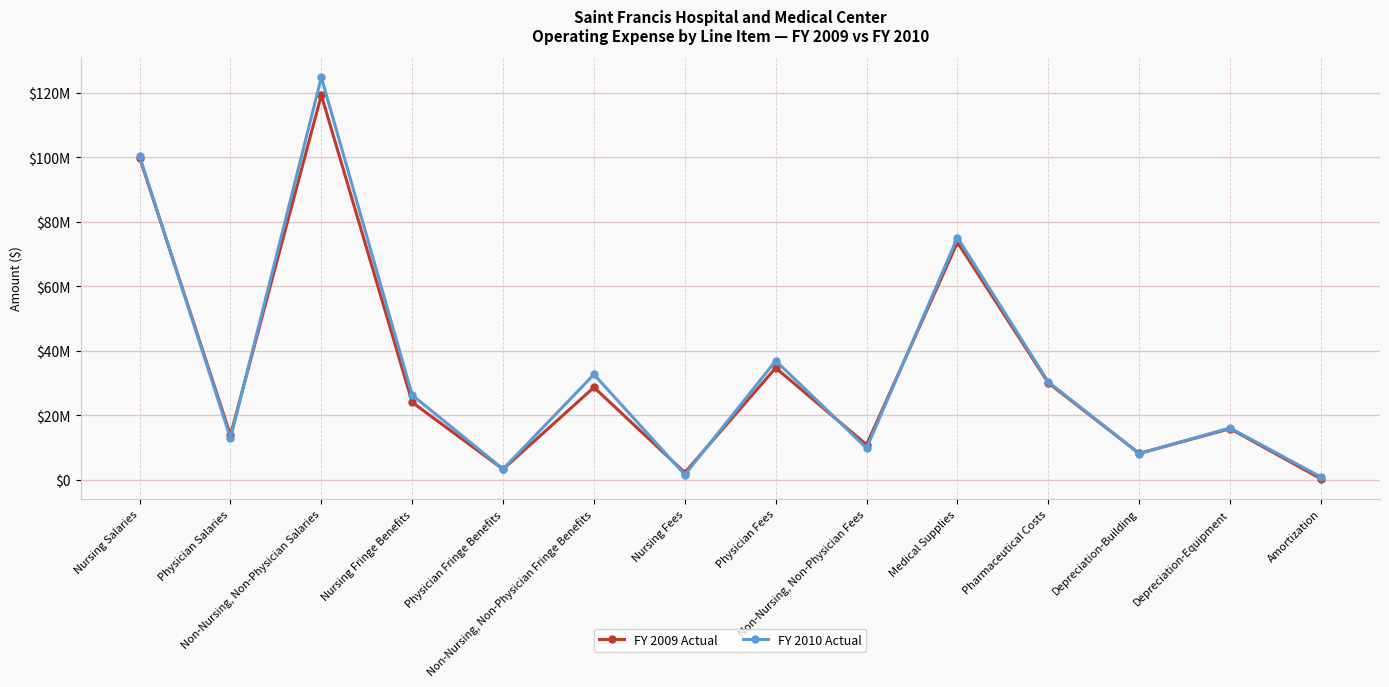

At Non-Nursing, Non-Physician Fees, list the series in order from largest to smallest.

FY 2009 Actual, FY 2010 Actual